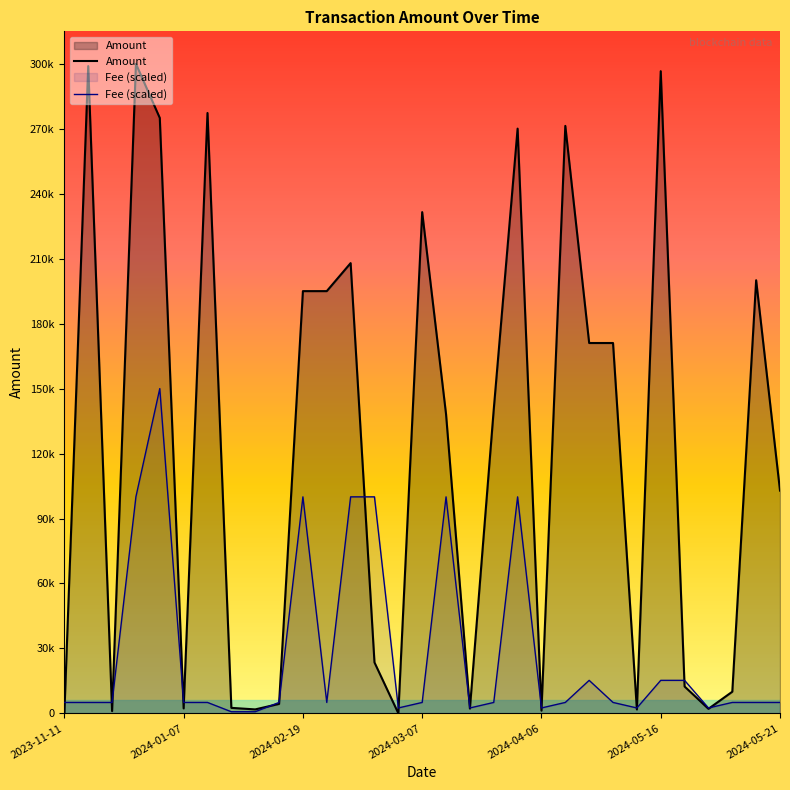

Does the chart display data point markers on the line(s)?

No